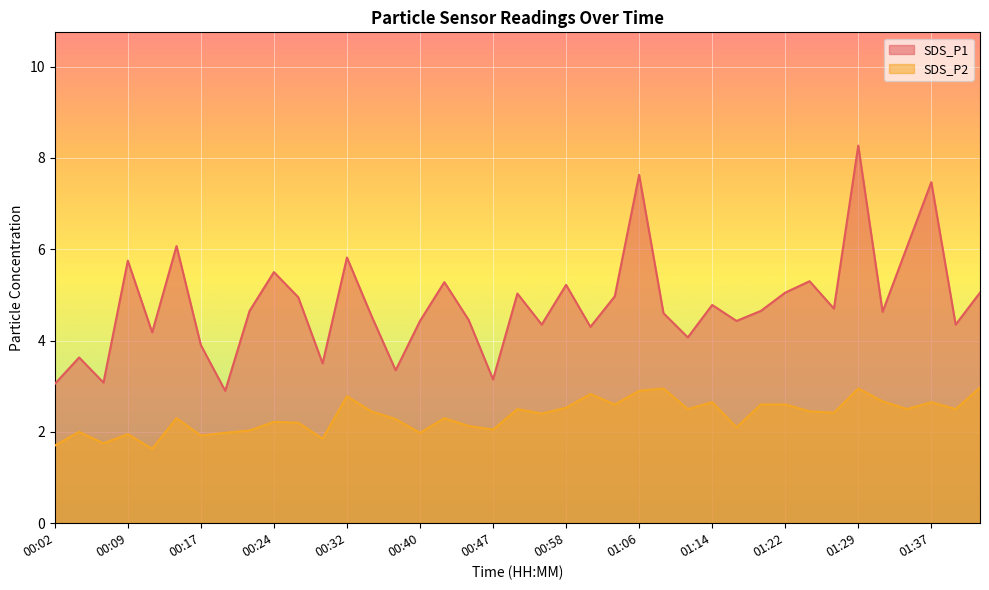

What is the highest value of the SDS_P1 series?

8.3